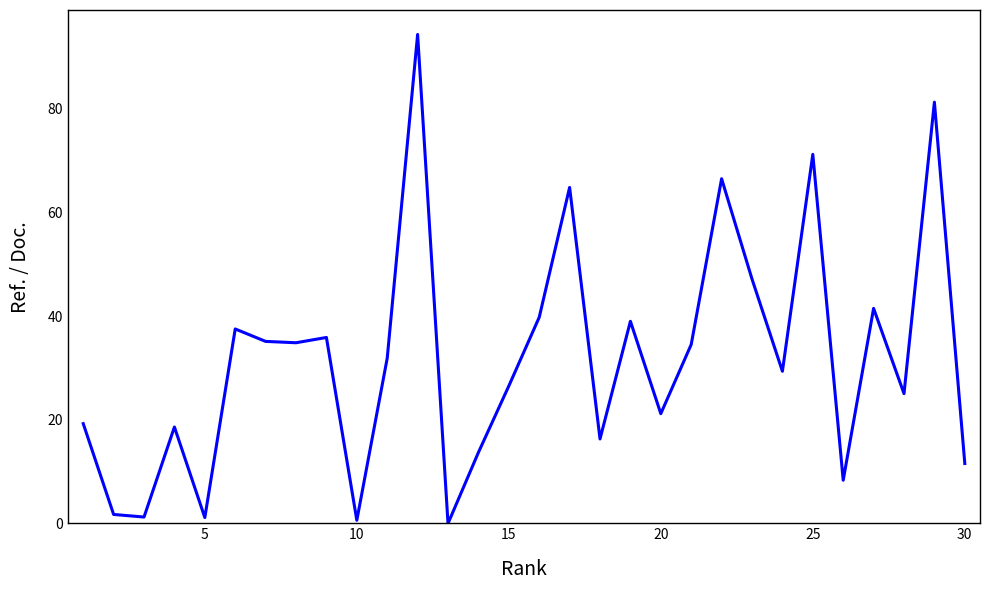

What is the difference between the maximum and minimum values?

94.3